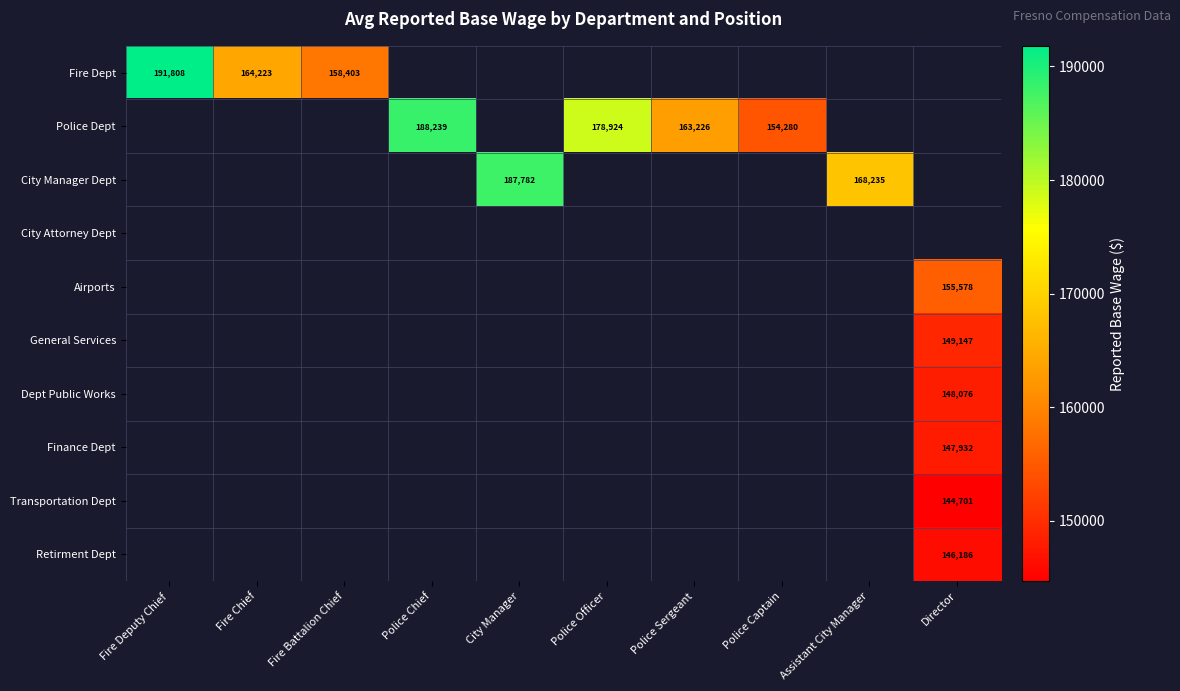

The Dept Public Works series shows 148076 at Director. True or false?

True